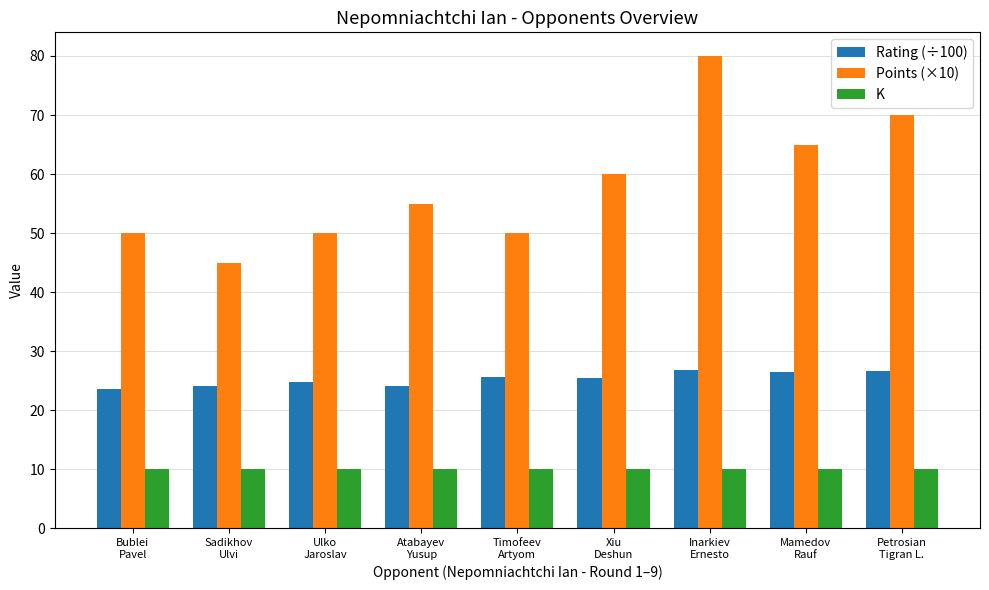

Which series has the largest range (max minus min)?

Points (×10)